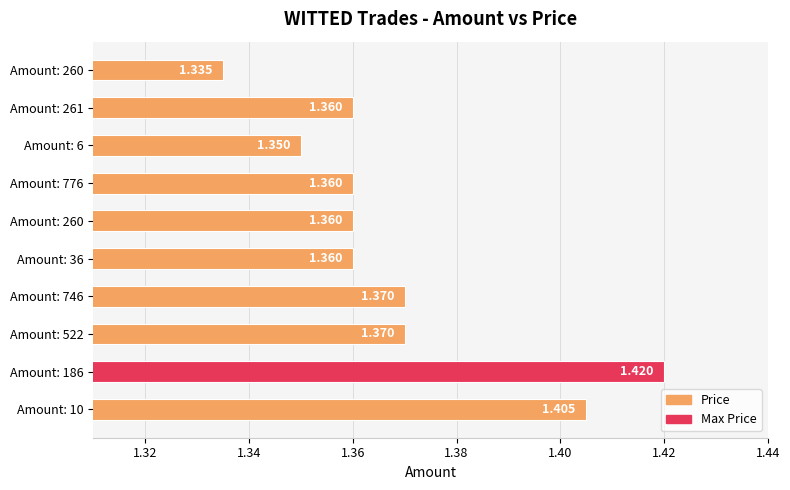

Does the chart contain any negative values?

No